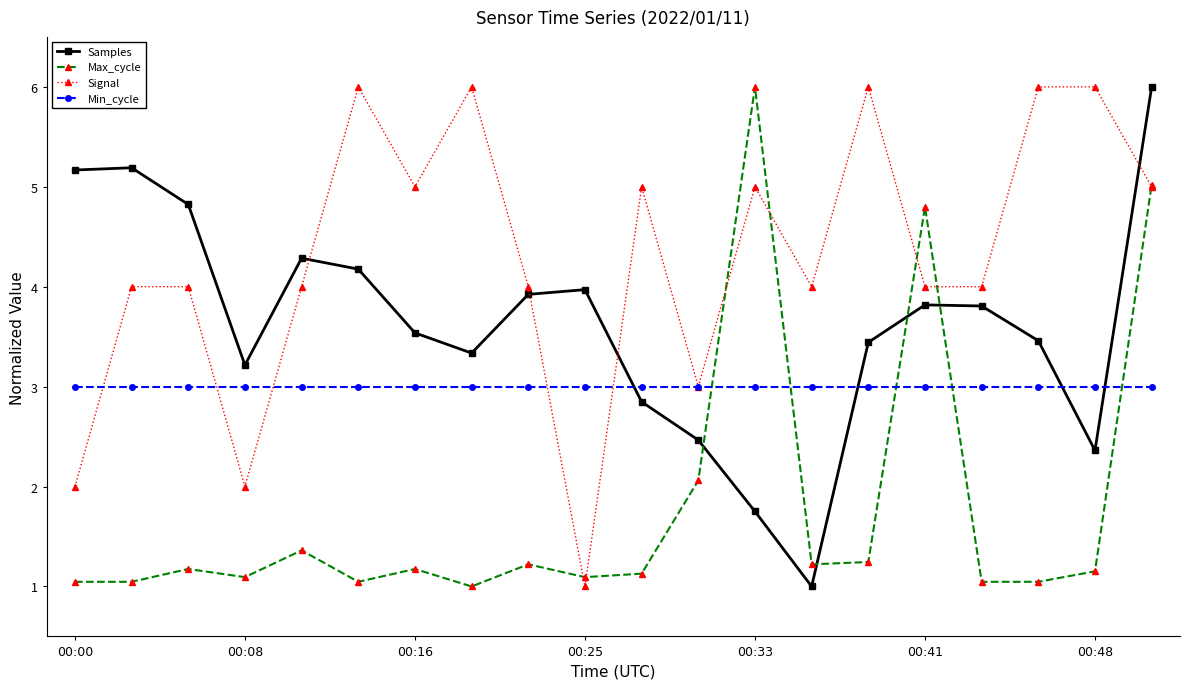

What is the value of the Samples point at the 20th from the left?

6.0